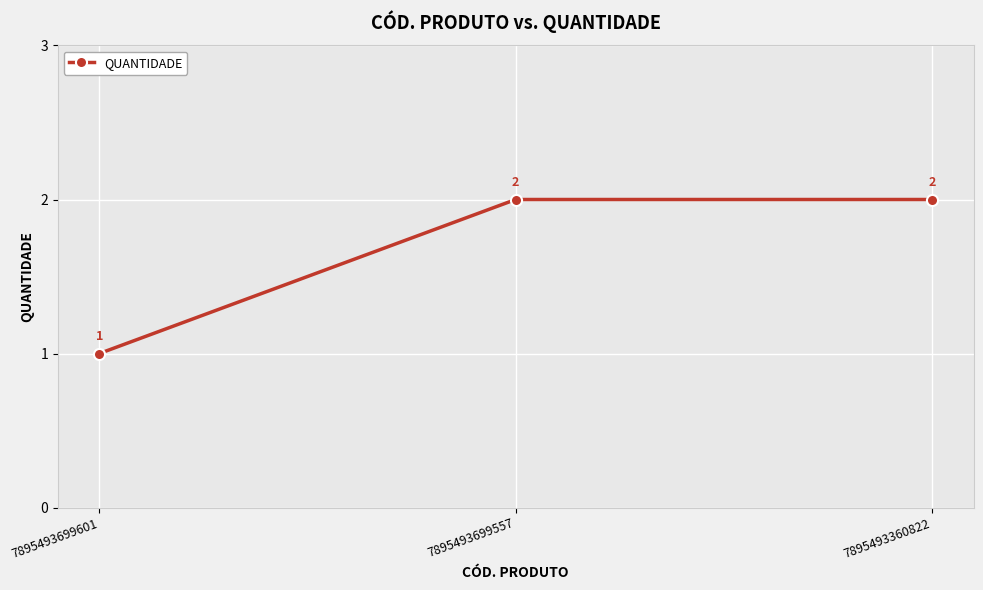

At which label is the value closest to 1?

7895493699601